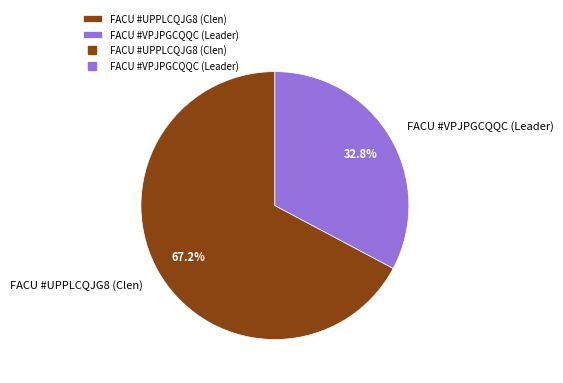

How much of the chart is everything except FACU #VPJPGCQQC (Leader)?

67.2%